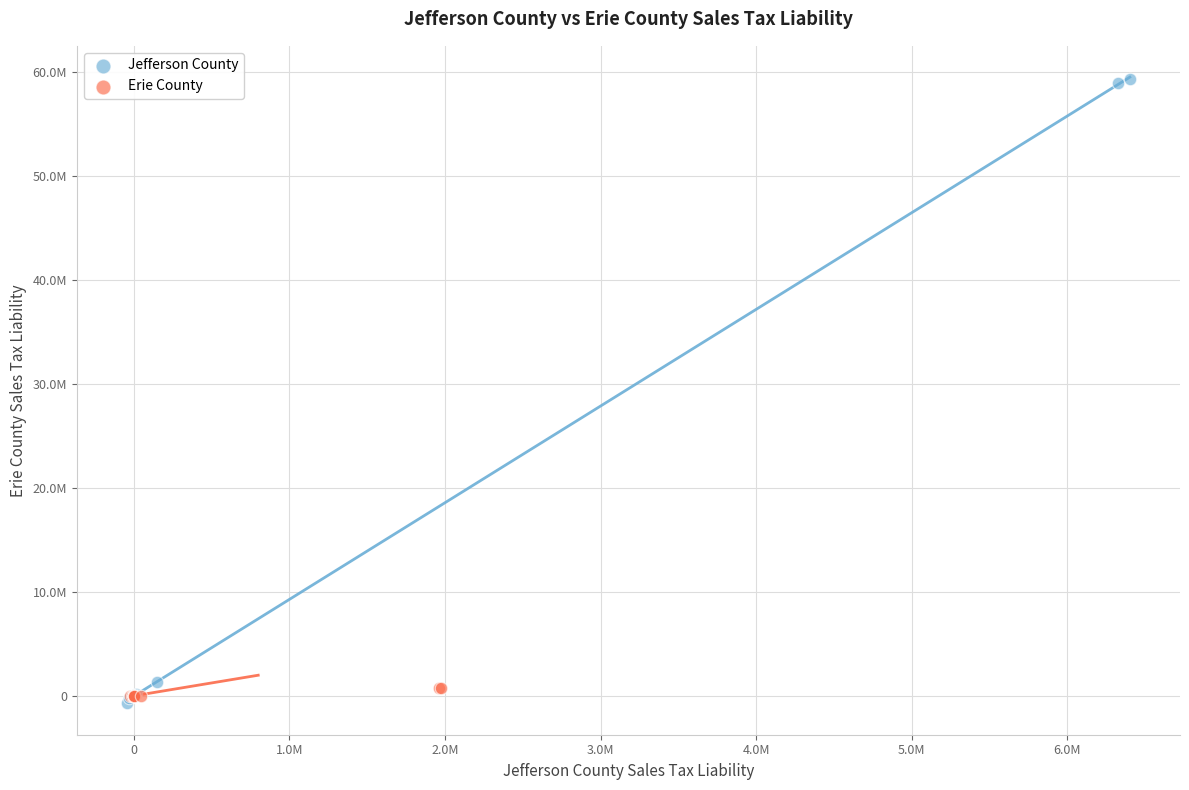

What are all the series names shown in the legend?

Jefferson County, Erie County